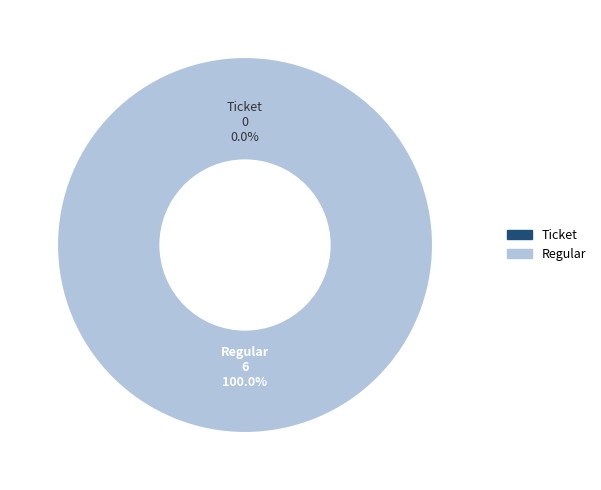

What percentage is the Regular slice, to the nearest percent?

100%